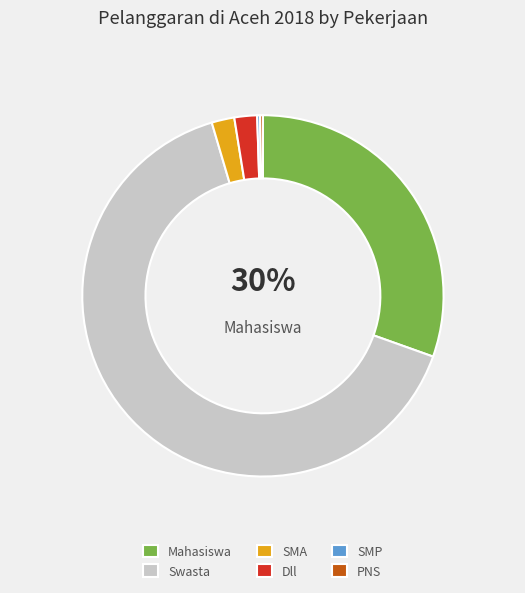

The Swasta slice represents 80% of the pie. True or false?

False